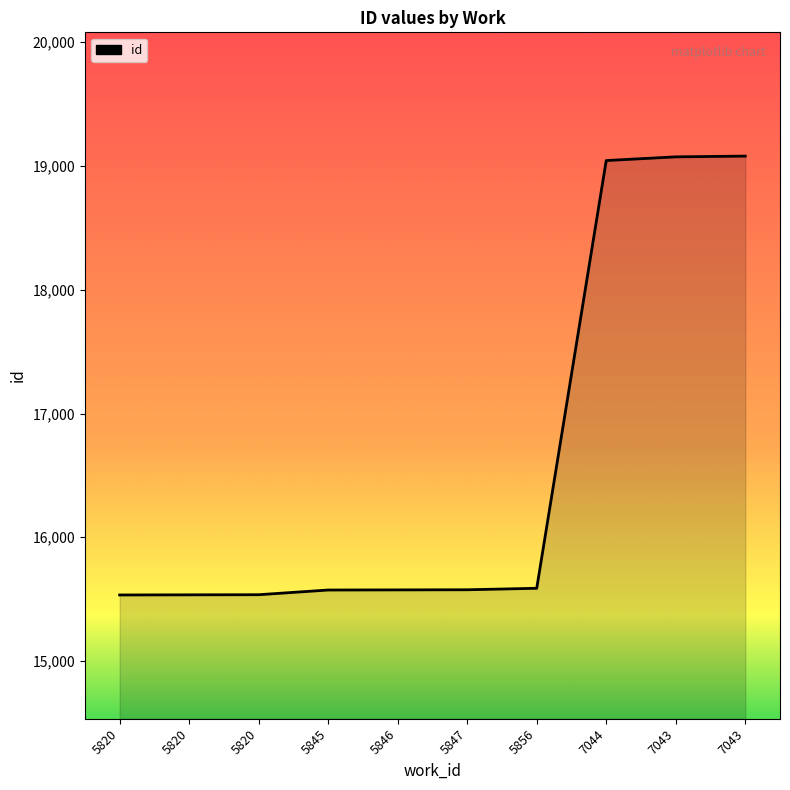

List the labels in order of value, smallest first.

5820, 5820, 5820, 5845, 5846, 5847, 5856, 7044, 7043, 7043